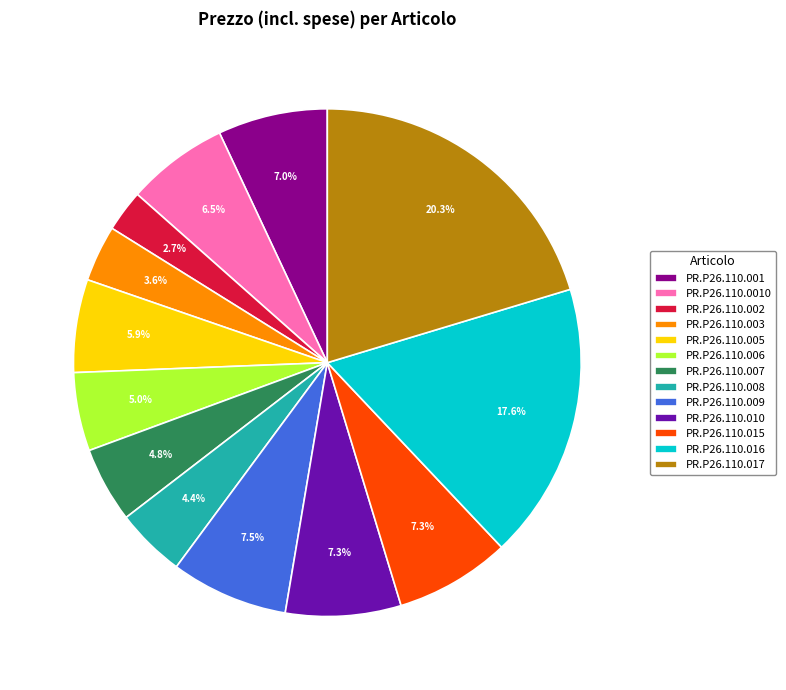

The PR.P26.110.001 slice represents 18% of the pie. True or false?

False